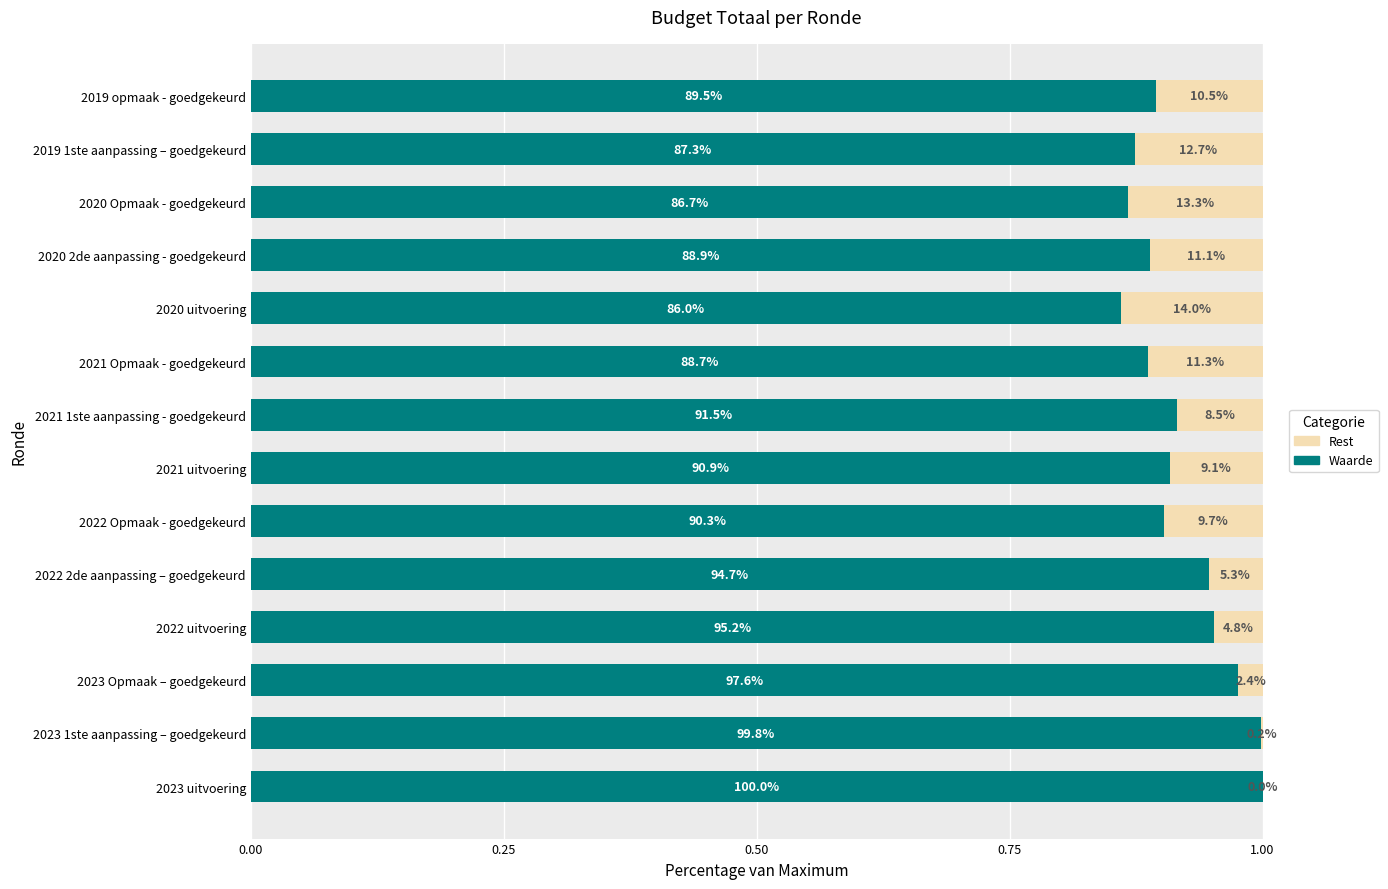

What is the highest value of the Waarde series?

1.0